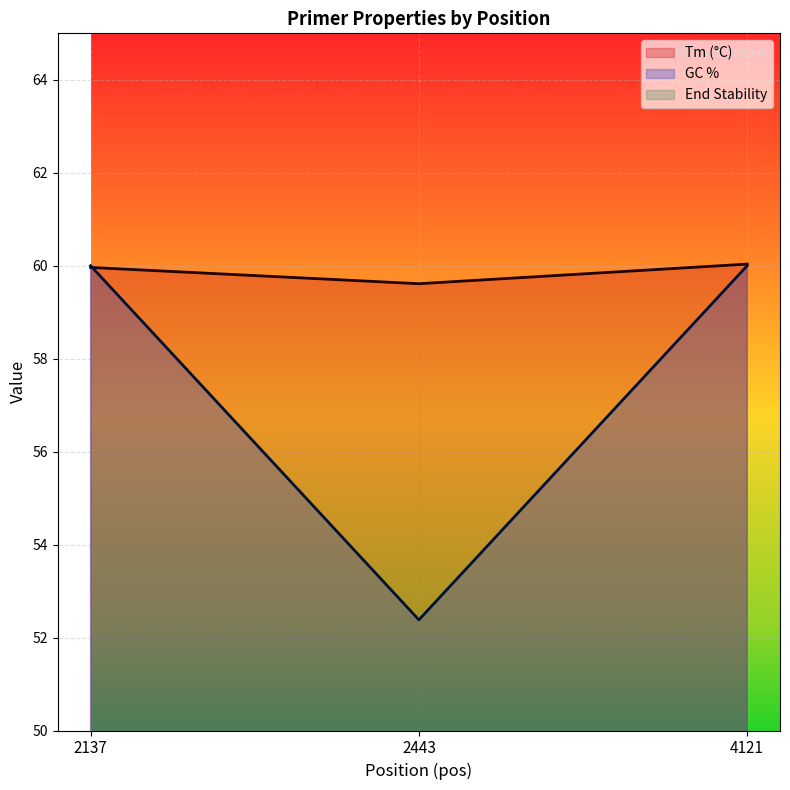

What is the maximum value shown in the chart?

60.0